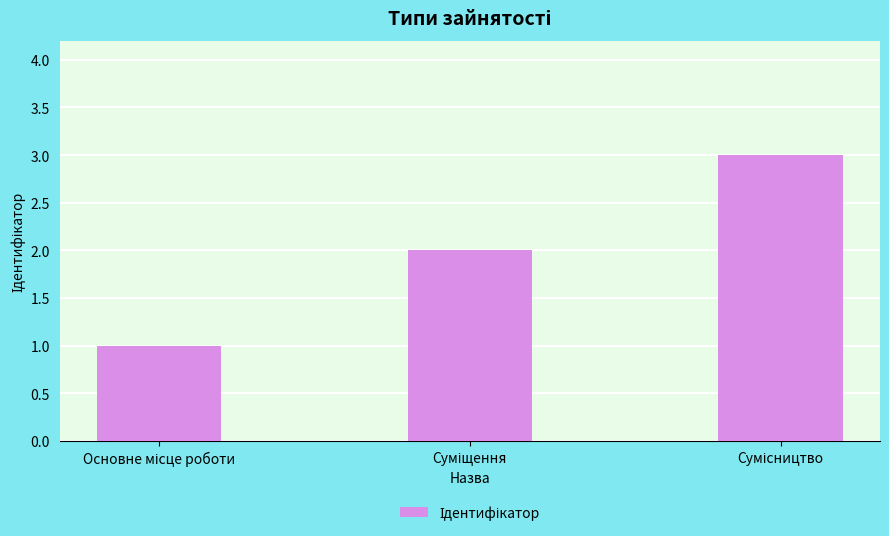

What is the greatest value displayed?

3